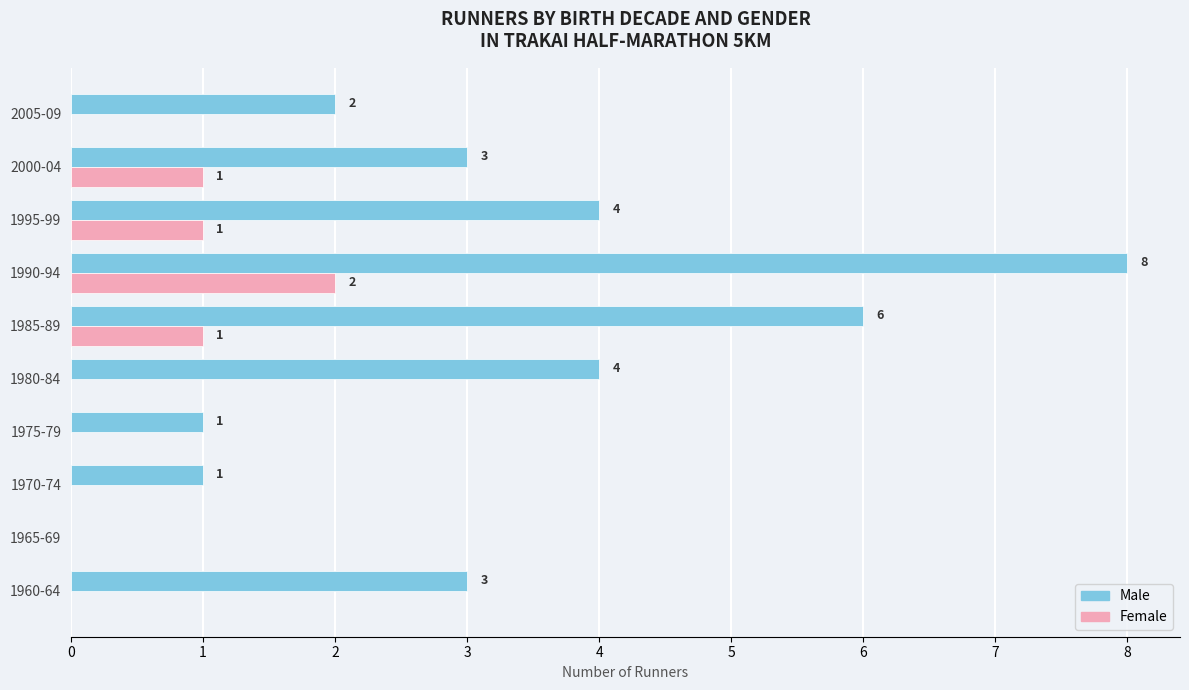

What are all the series names shown in the legend?

Male, Female